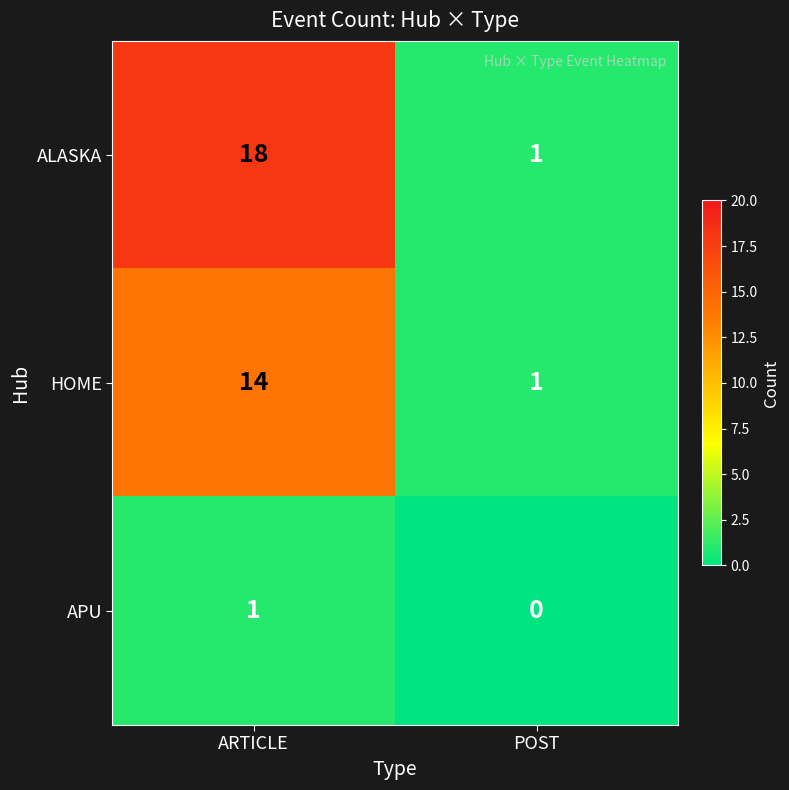

Is it true that HOME equals 14 at ARTICLE?

True